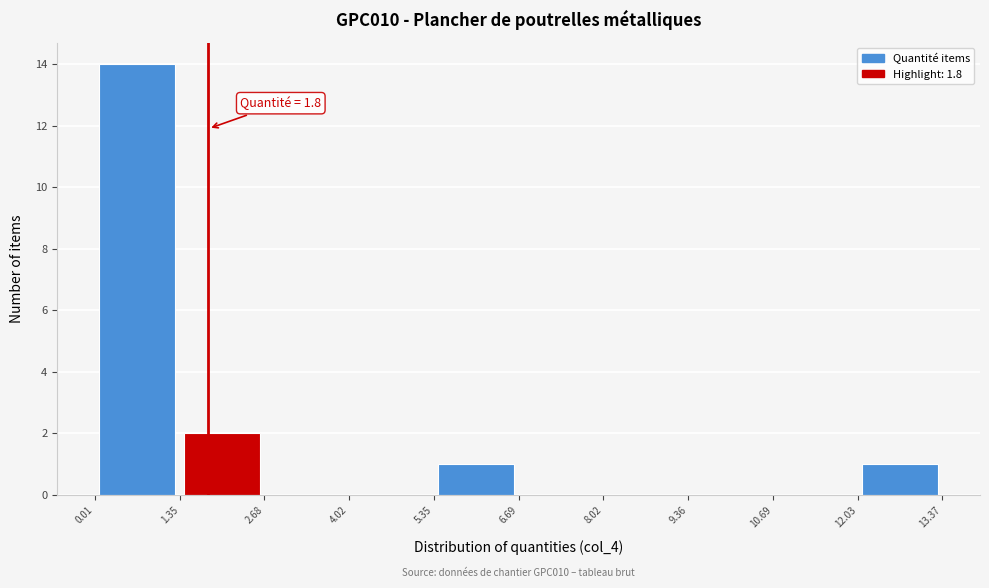

Which range on the x-axis has the tallest bar?

0.01 to 1.35